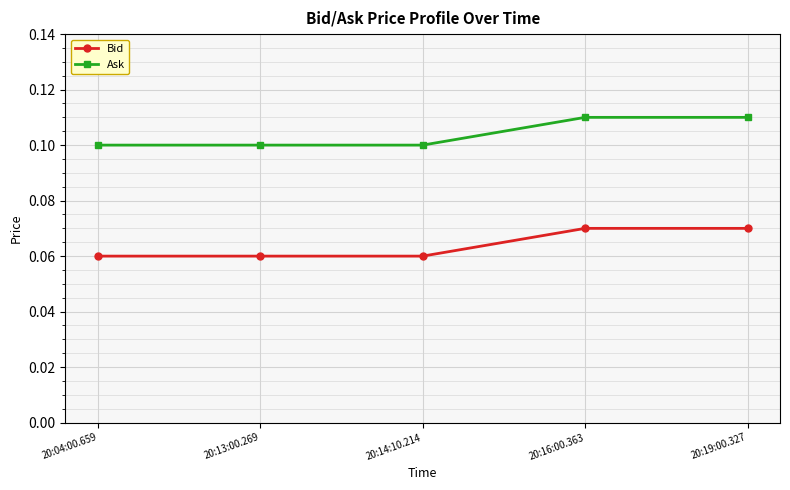

True or false: Ask and Bid cross at least once.

False